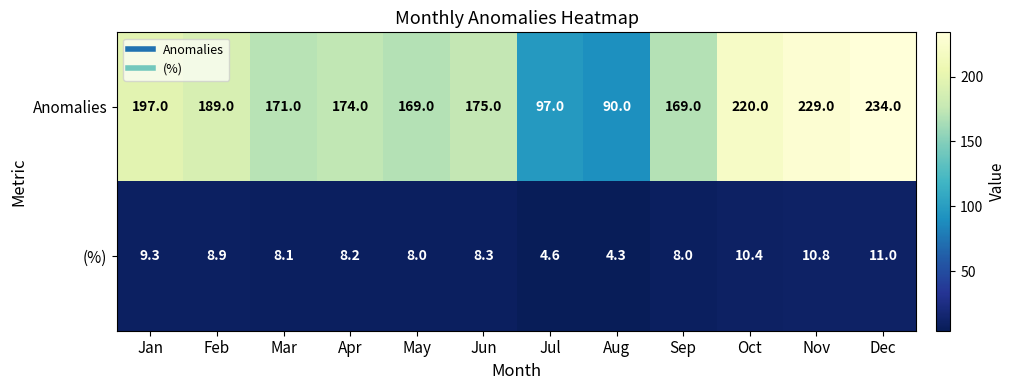

Where does the (%) series first go above 8?

Jan